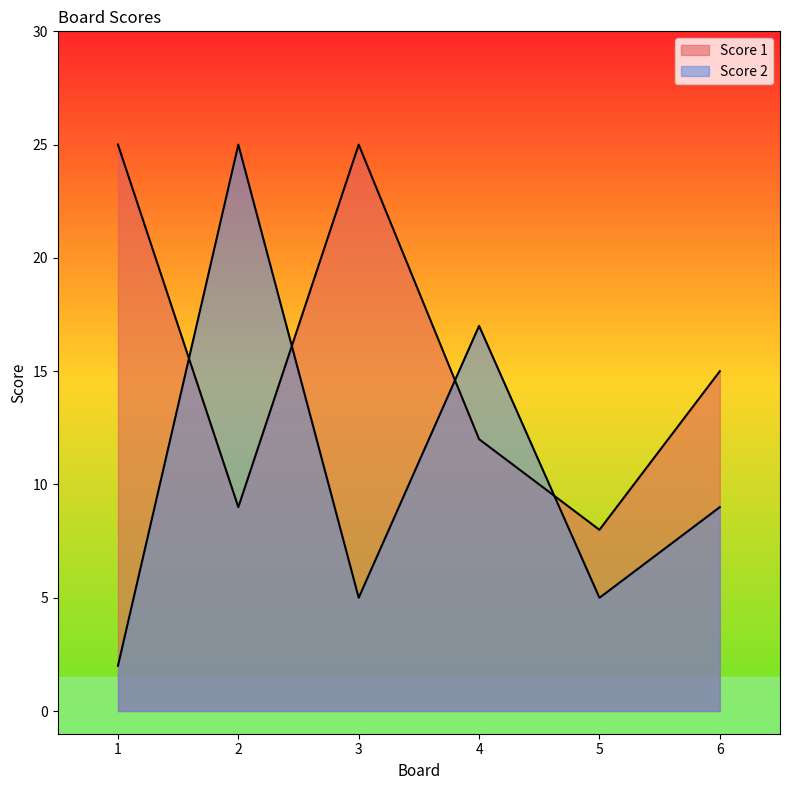

What is the sum of all Score 2 values?

63